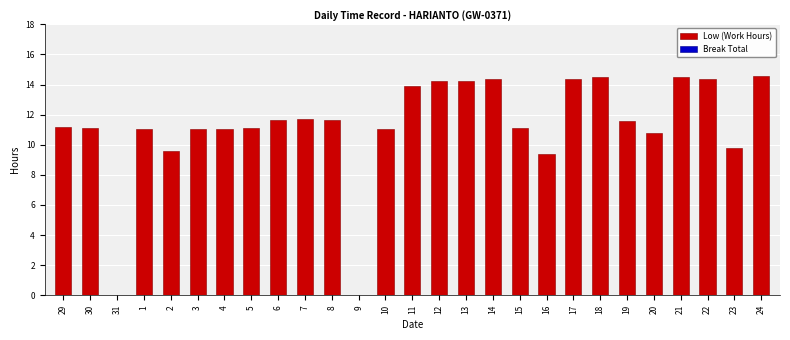

How many categories are shown in the chart?

27